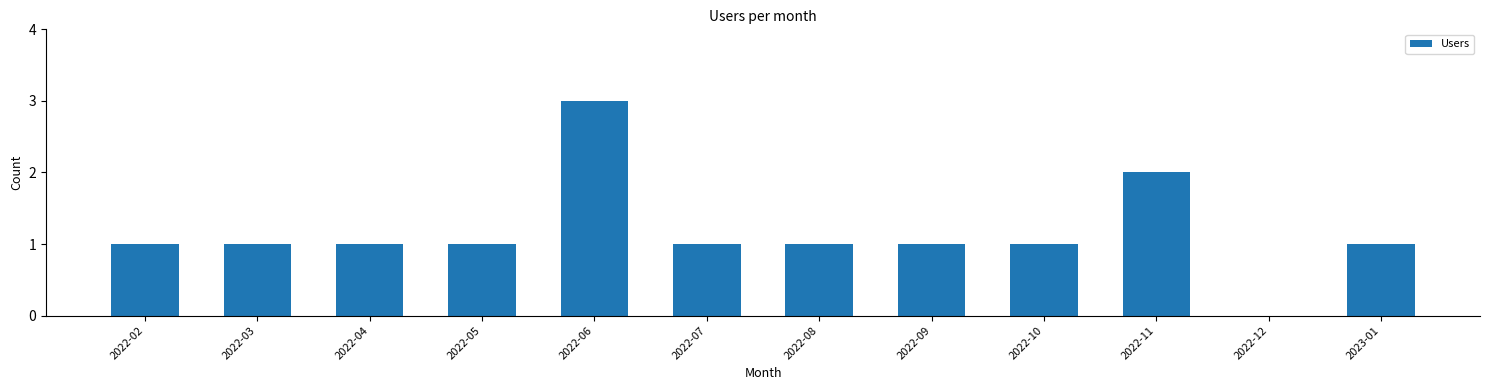

Which label corresponds to the largest value in the chart?

2022-06